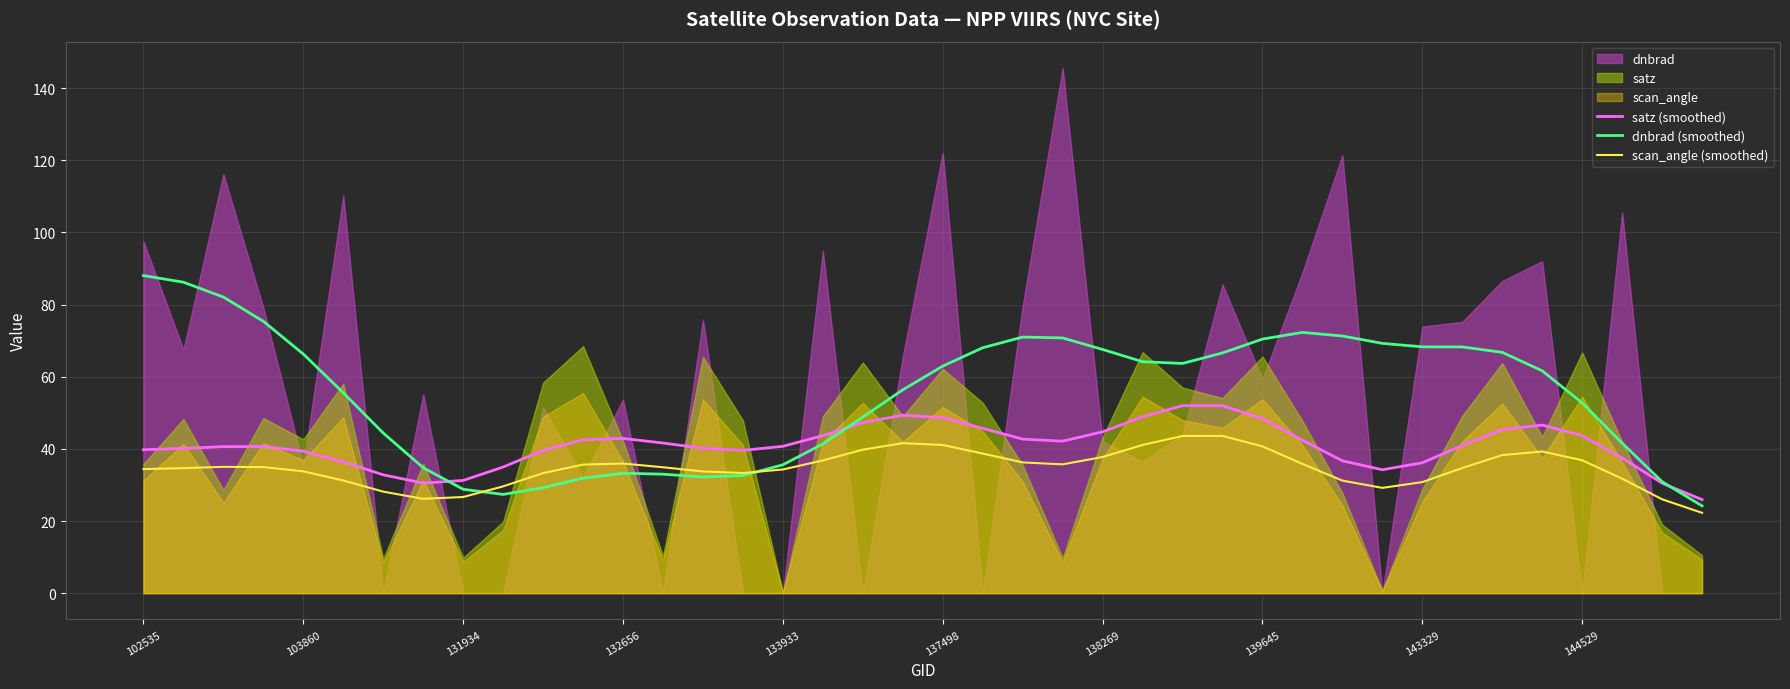

What is the value of the satz (smoothed) point at the 19th from the left?

47.2